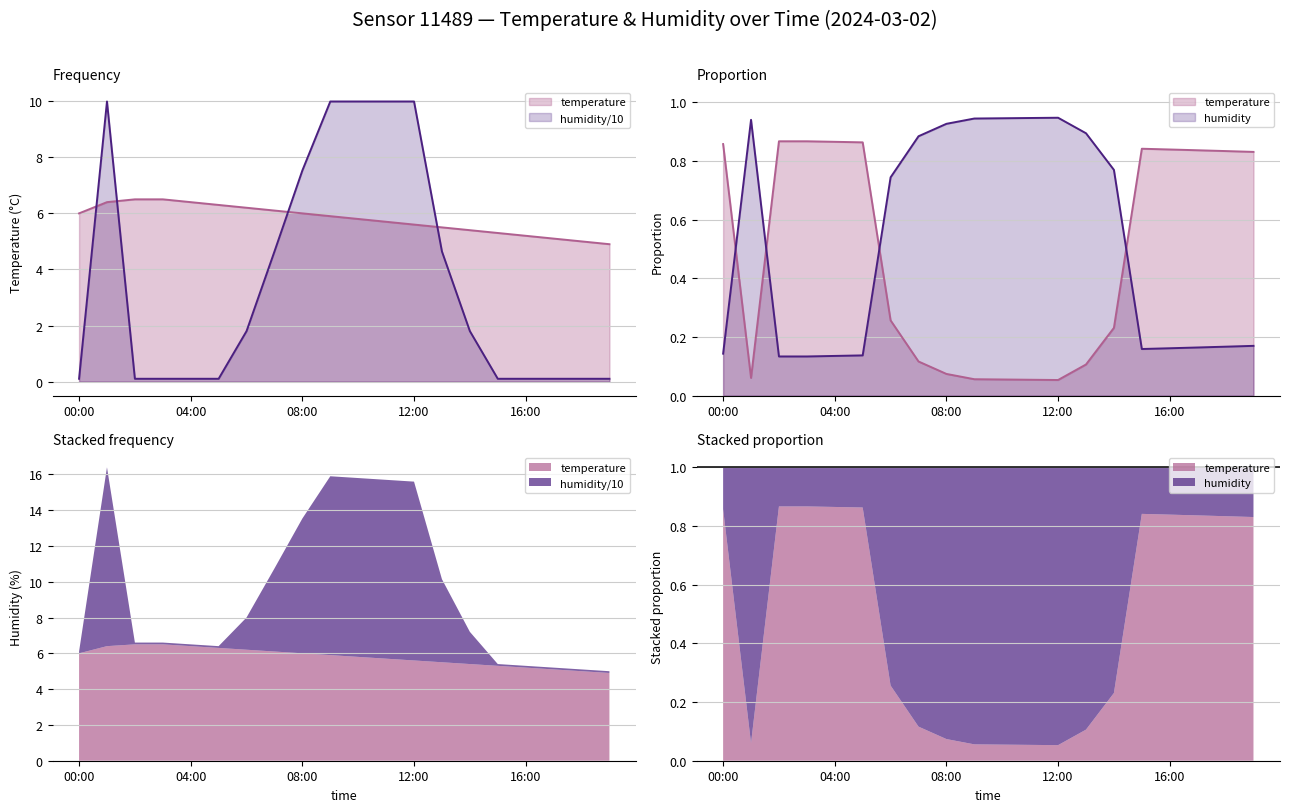

The temperature series shows 5.1 at 17:00. True or false?

True